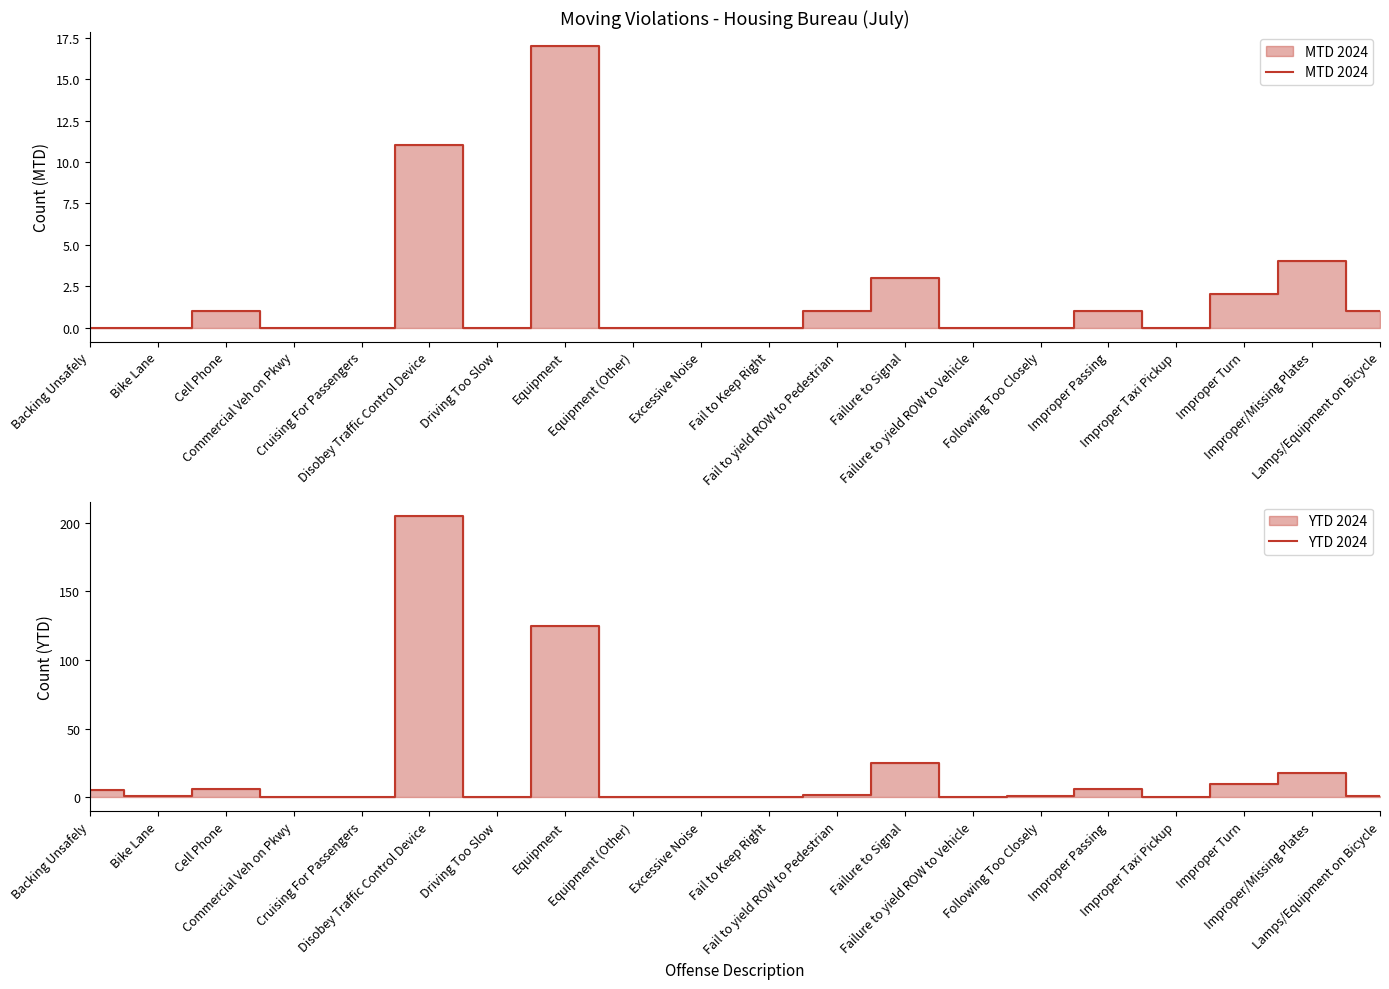

Is it true that YTD 2024 equals -62 at Driving Too Slow?

False